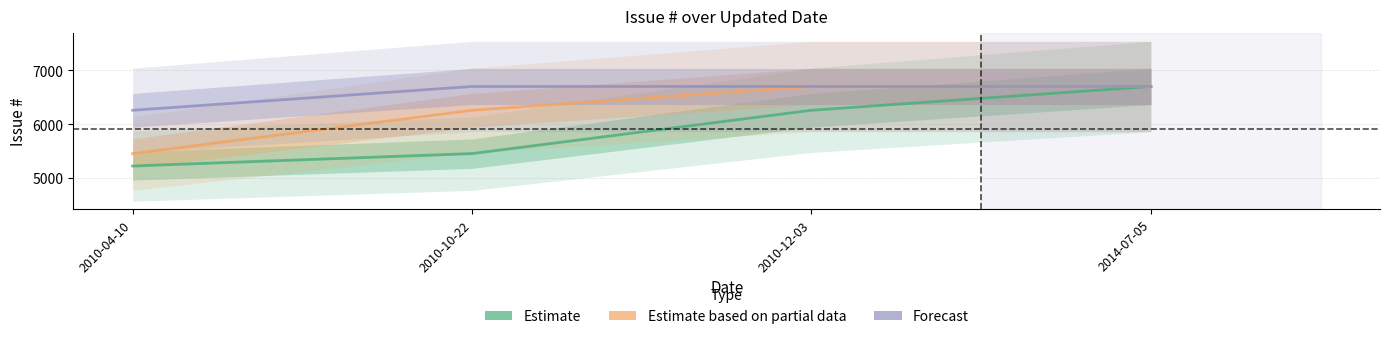

Reading left to right, transcribe all the data shown in this chart.

Estimate: 5226	5456	6260	6702
Estimate based on partial data: 5456	6260	6702	6702
Forecast: 6260	6702	6702	6702